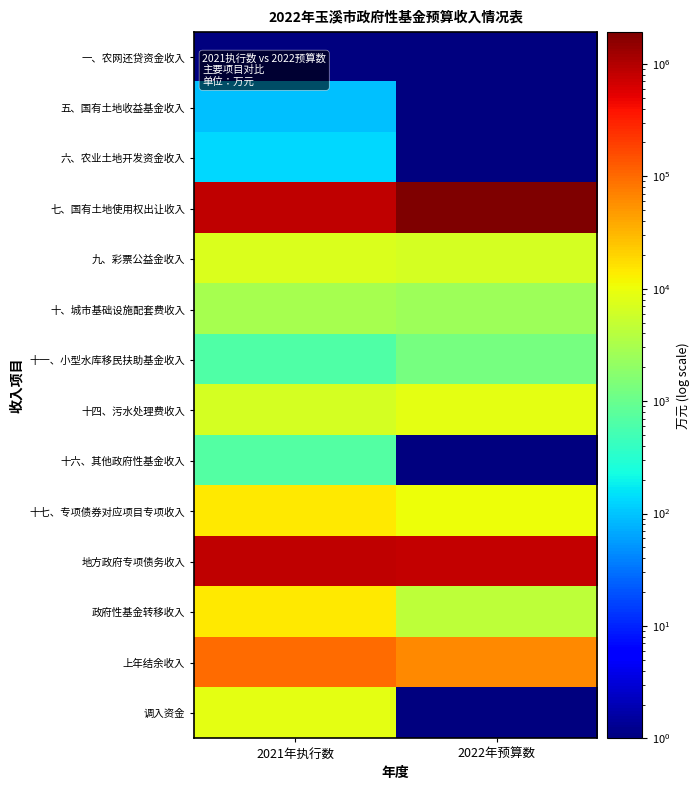

At how many categories does at least one series exceed 454359?

2